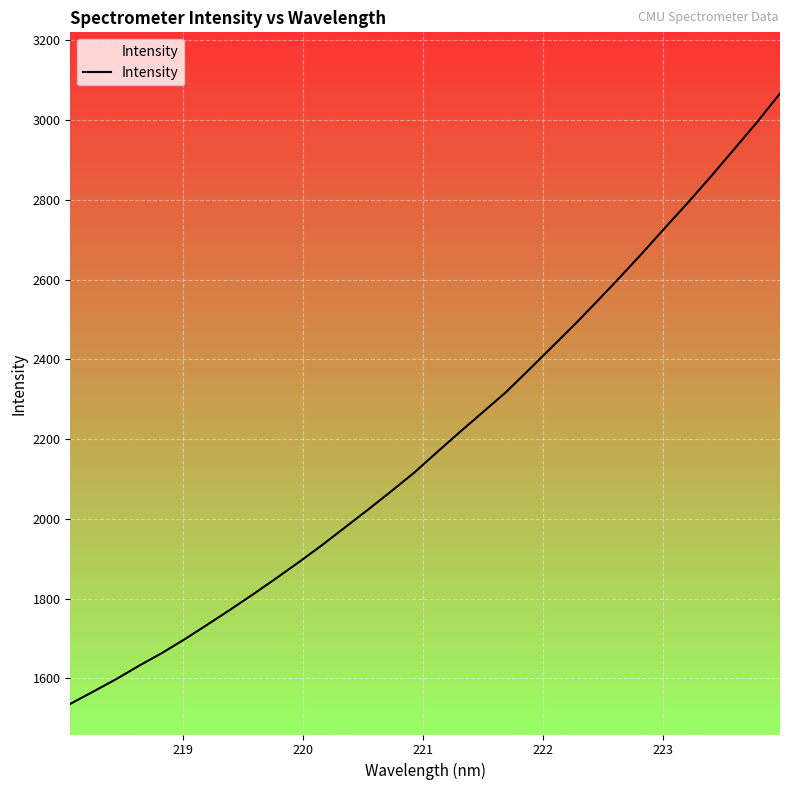

How many categories are shown in the chart?

32